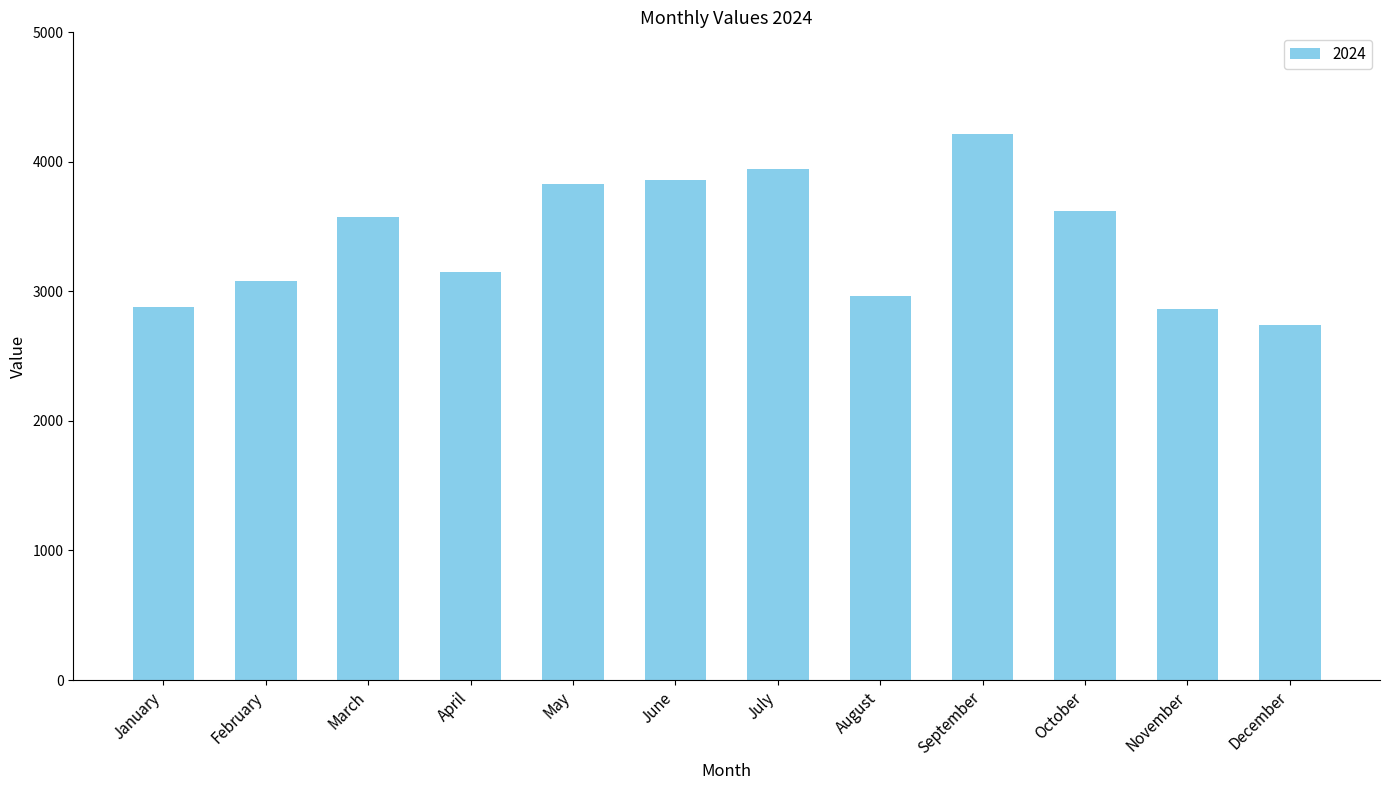

What is the value of the 2nd bar from the left?

3084